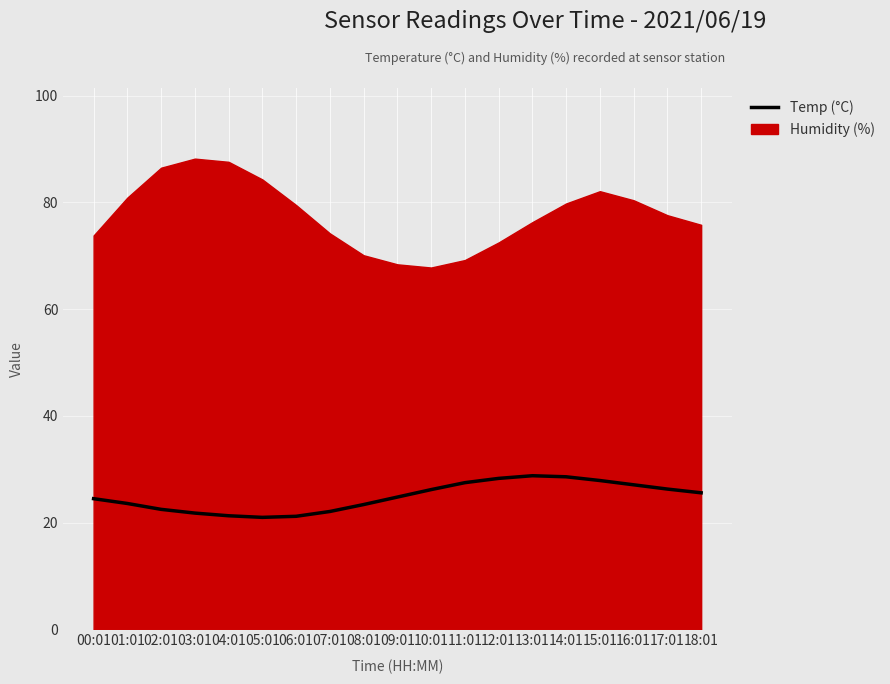

What is the average value?

24.9